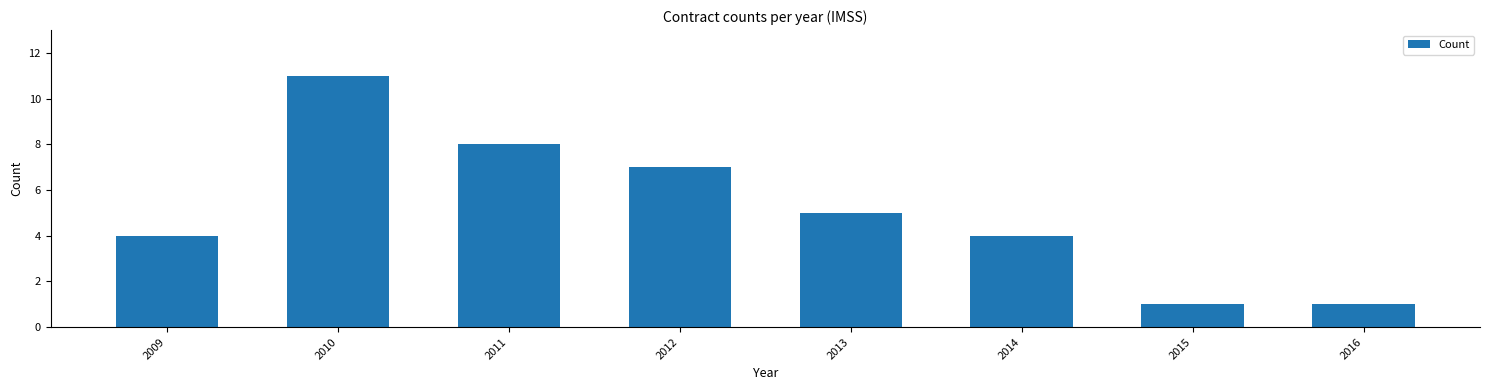

Reading right to left, extract all data points from this chart.

1	1	4	5	7	8	11	4